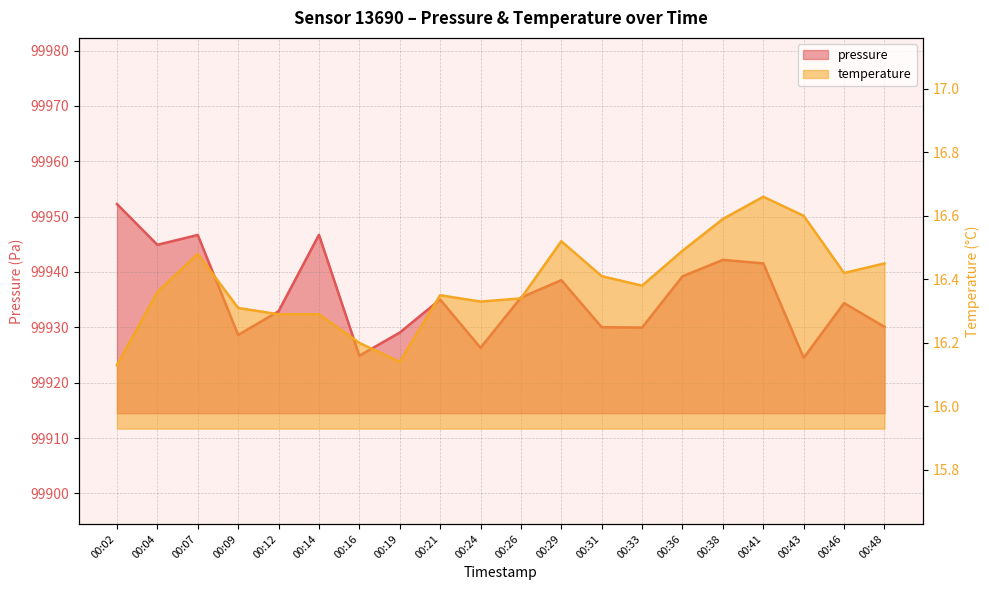

Reading left to right, what are all the values shown in this chart?

pressure: 99952.3	99944.9	99946.7	99928.6	99932.9	99946.7	99924.9	99929.1	99935.0	99926.3	99935.4	99938.5	99930.0	99930.0	99939.2	99942.2	99941.6	99924.5	99934.4	99930.1
temperature: 16.1	16.4	16.5	16.3	16.3	16.3	16.2	16.1	16.4	16.3	16.3	16.5	16.4	16.4	16.5	16.6	16.7	16.6	16.4	16.4